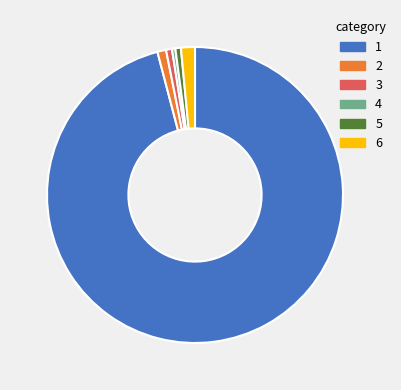

Does any single category account for the majority?

Yes